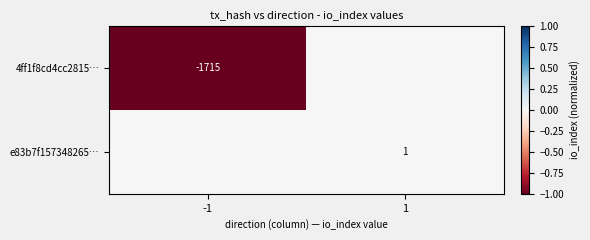

The value of e83b7f157348265… at 1 is 2. True or false?

False